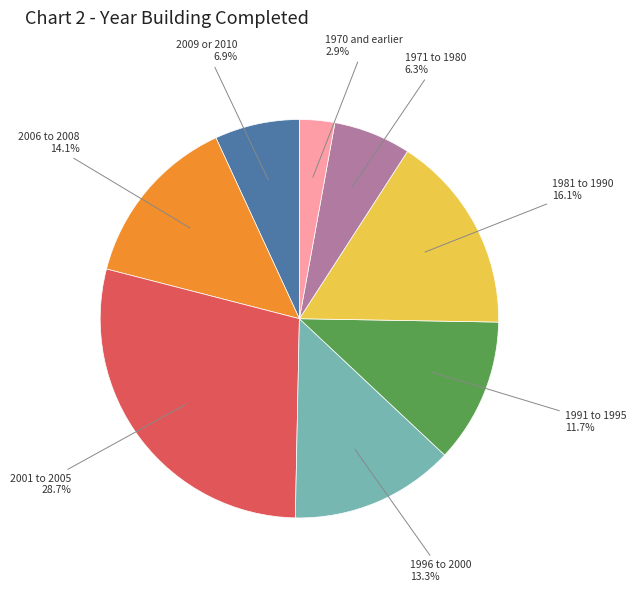

Is there any slice that represents more than half of the pie?

No